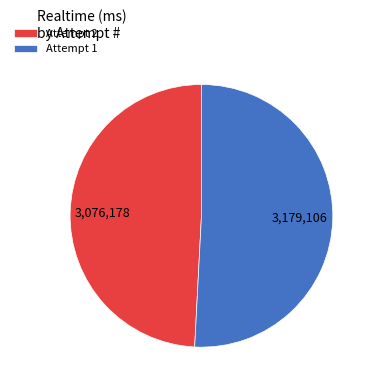

Which slice represents more than half of the pie?

Attempt 1